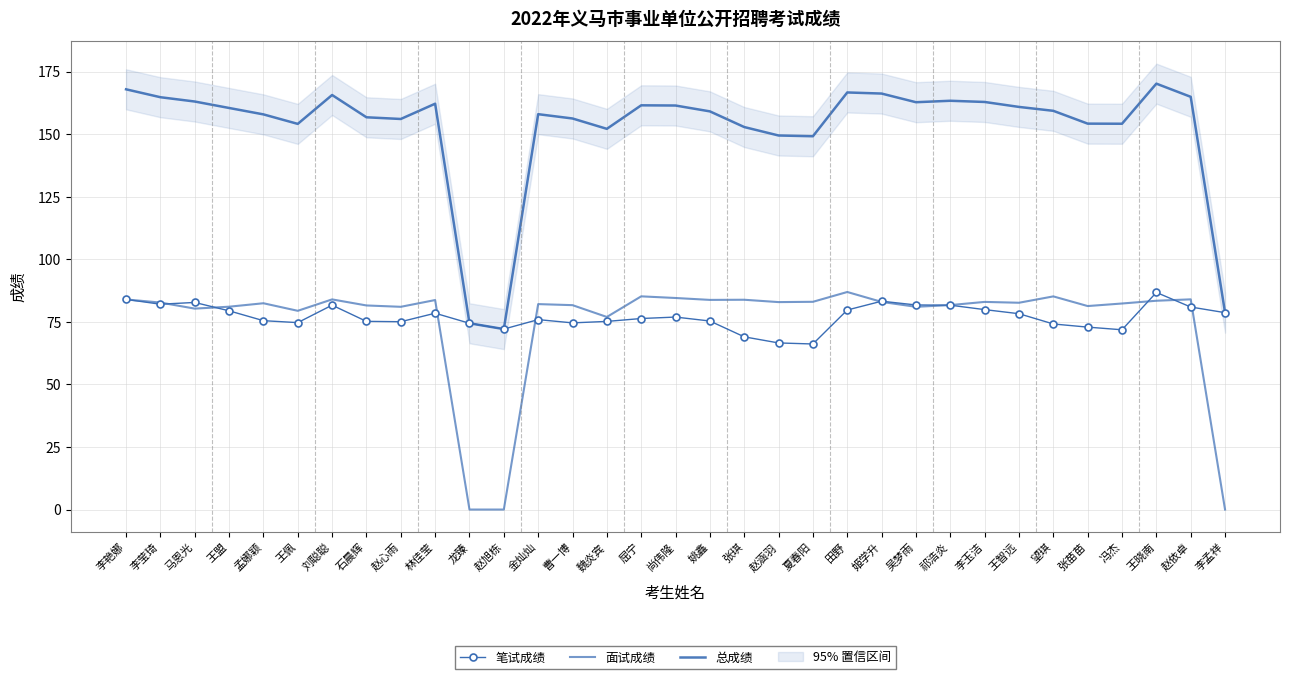

At which label does 面试成绩 reach its minimum?

龙臻